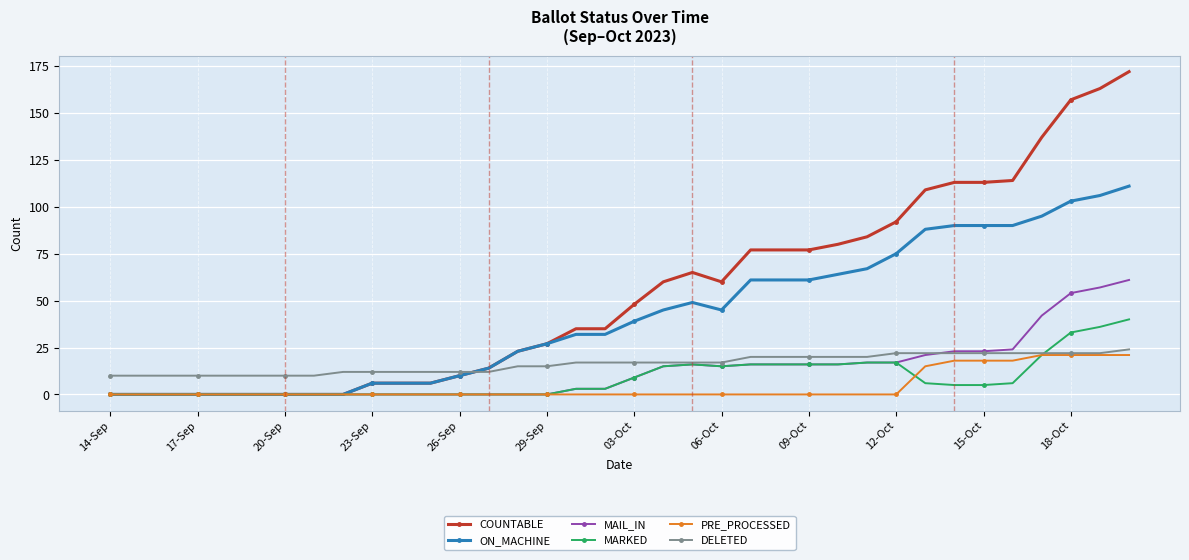

What is the maximum value for COUNTABLE?

172